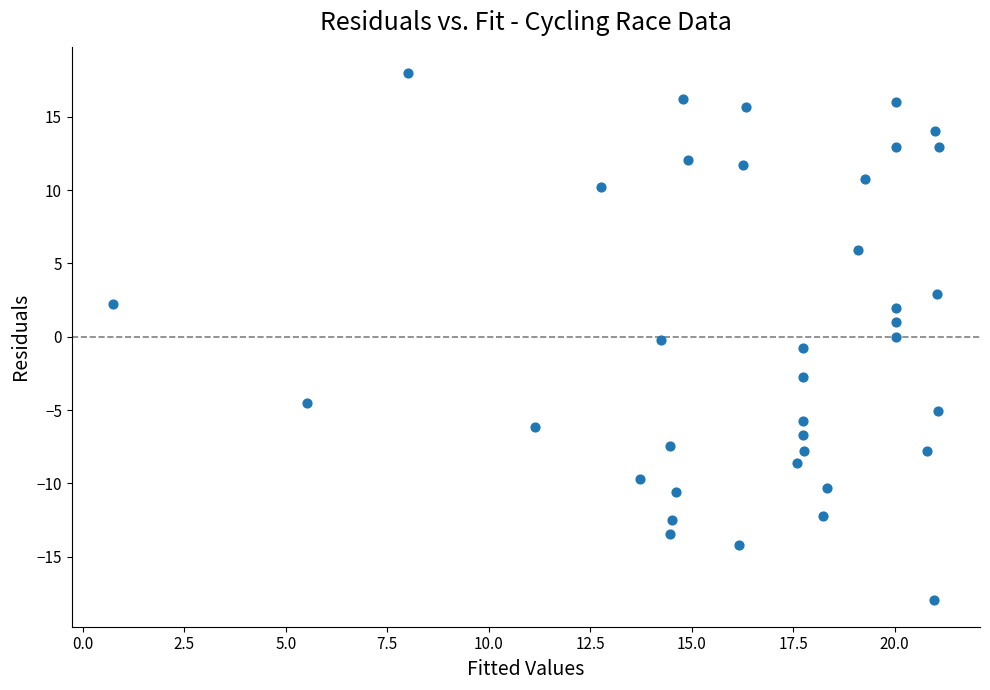

What is the range of X values (max minus min)?

20.3